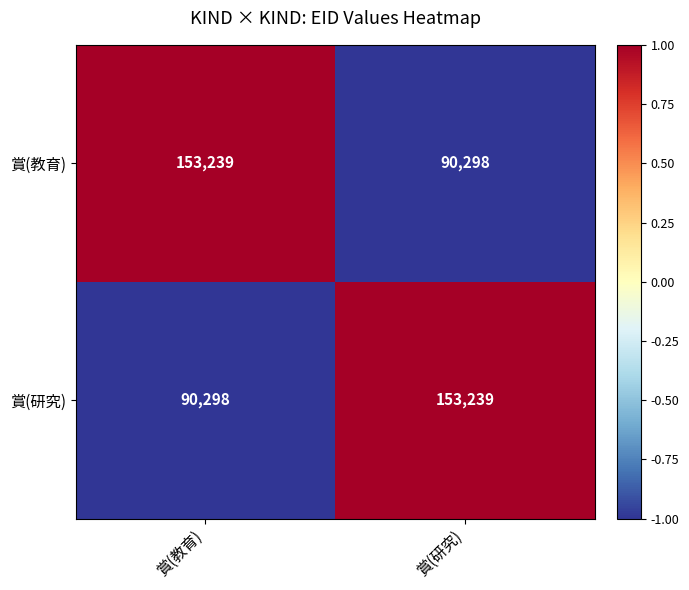

The value of 賞(教育) at 賞(教育) is 153239. True or false?

True